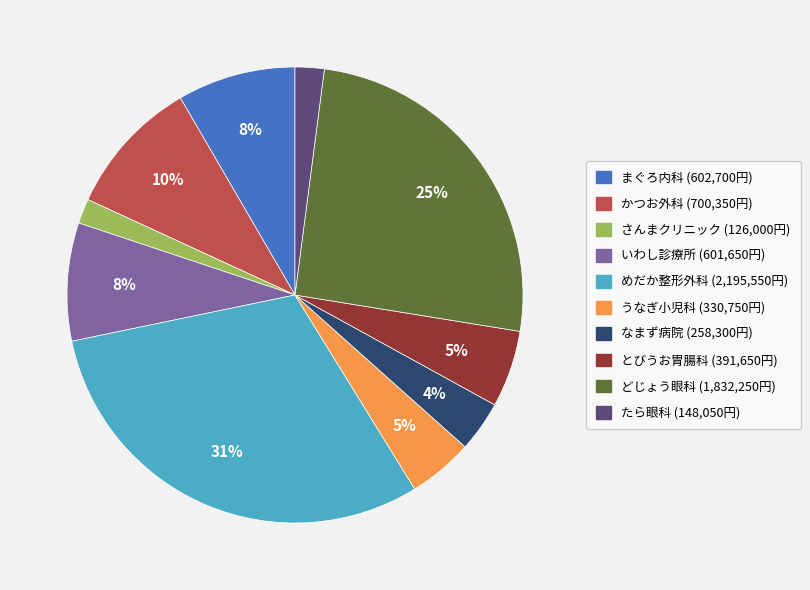

The いわし診療所 slice represents 16% of the pie. True or false?

False